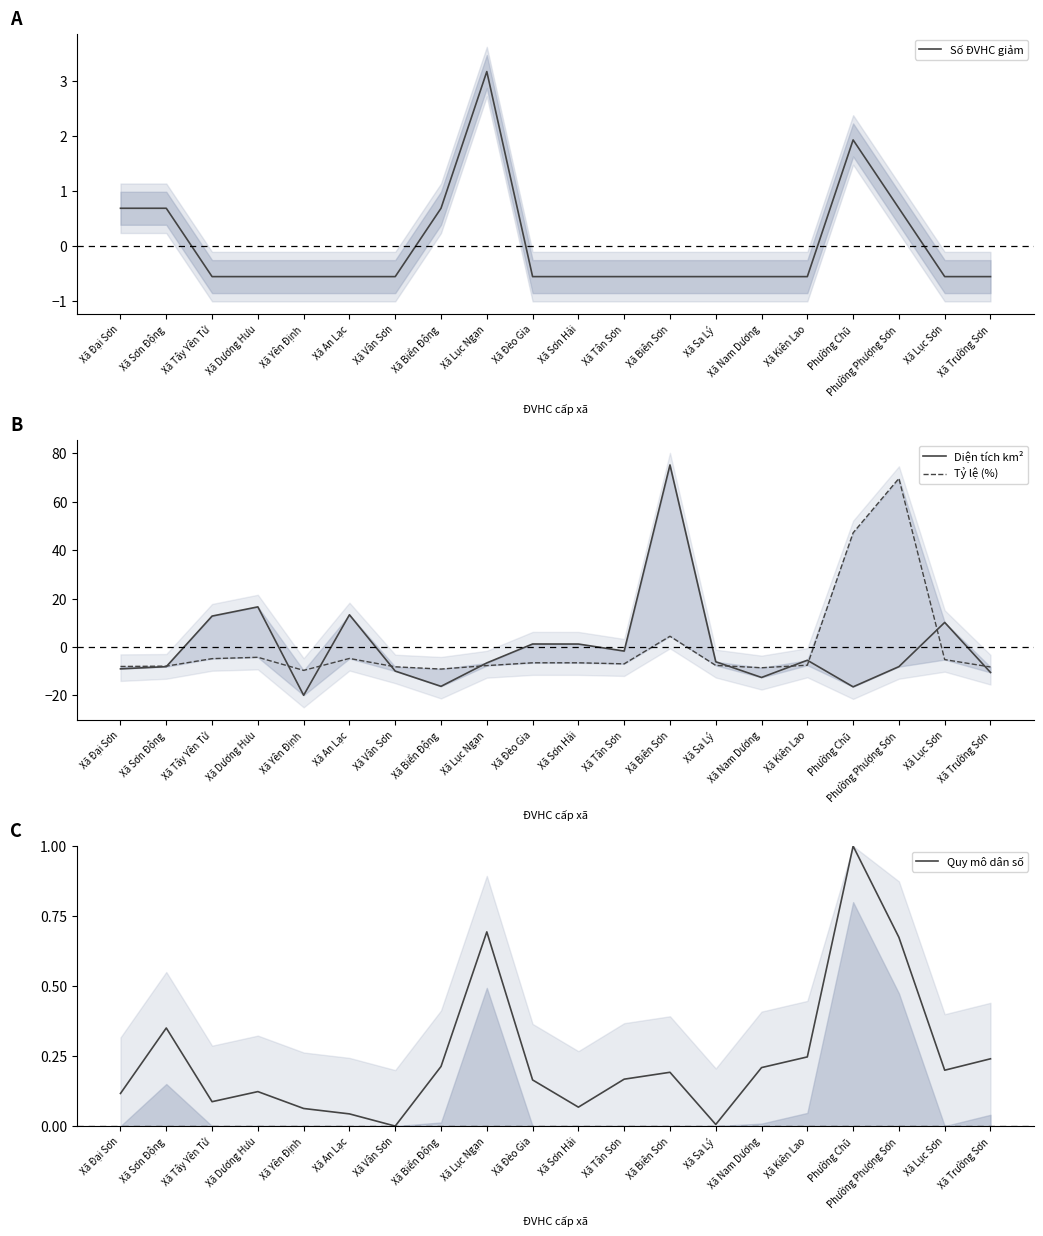

Which series has the largest total across all categories?

Quy mô dân số